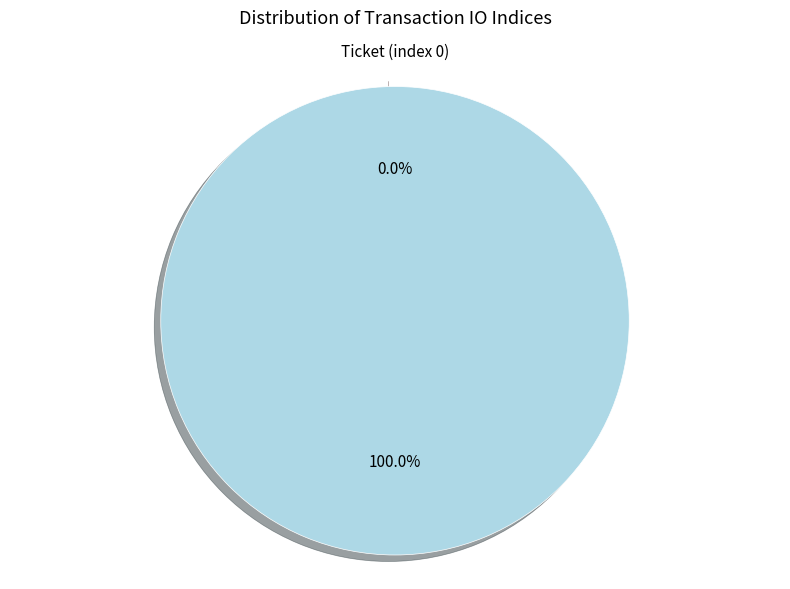

How much of the chart is everything except Ticket (index 0)?

100.0%